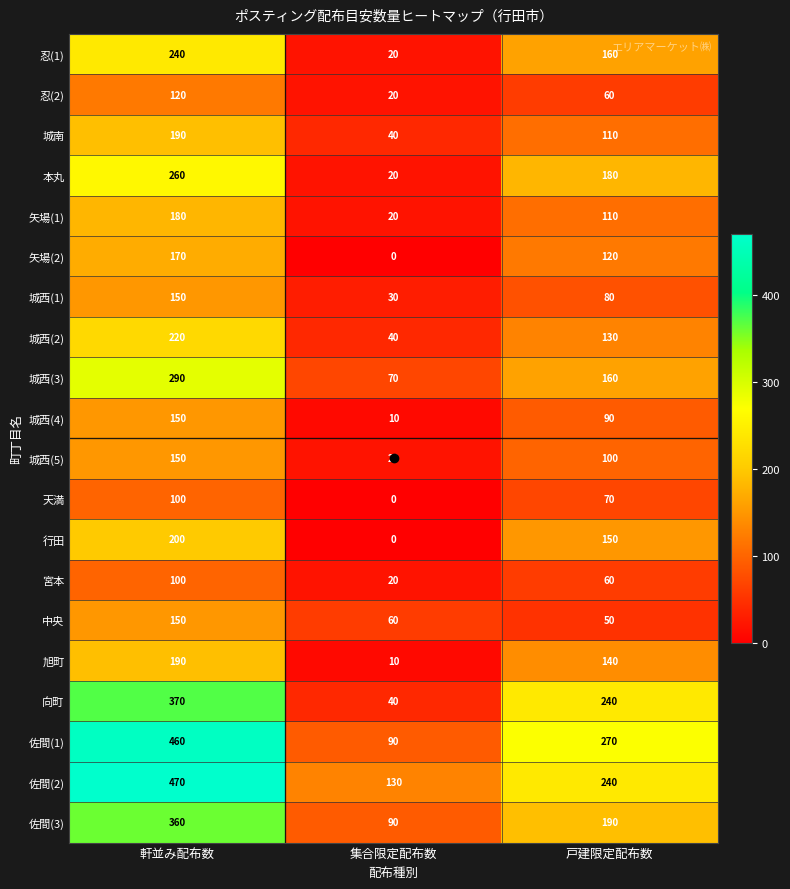

What value does the 中央 series have at 戸建限定配布数, to the nearest 50?

50